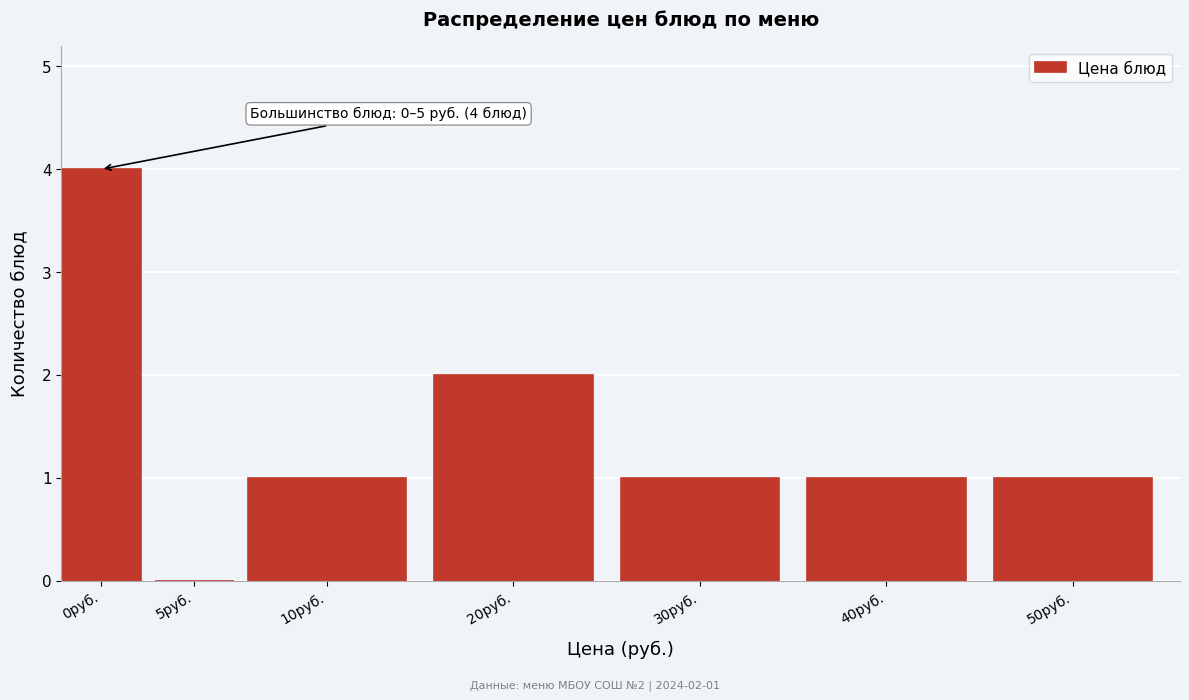

Reading right to left, extract all data points from this chart.

50руб.=1	40руб.=1	30руб.=1	20руб.=2	10руб.=1	5руб.=0	0руб.=4